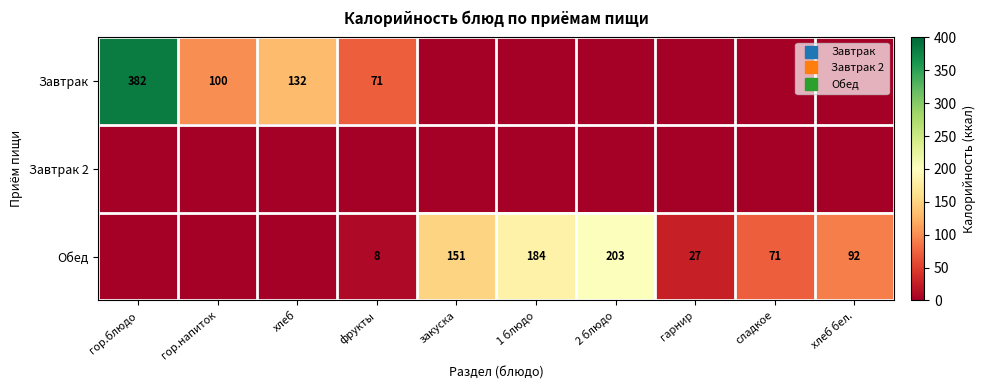

Which category has the highest value in the Завтрак series?

гор.блюдо